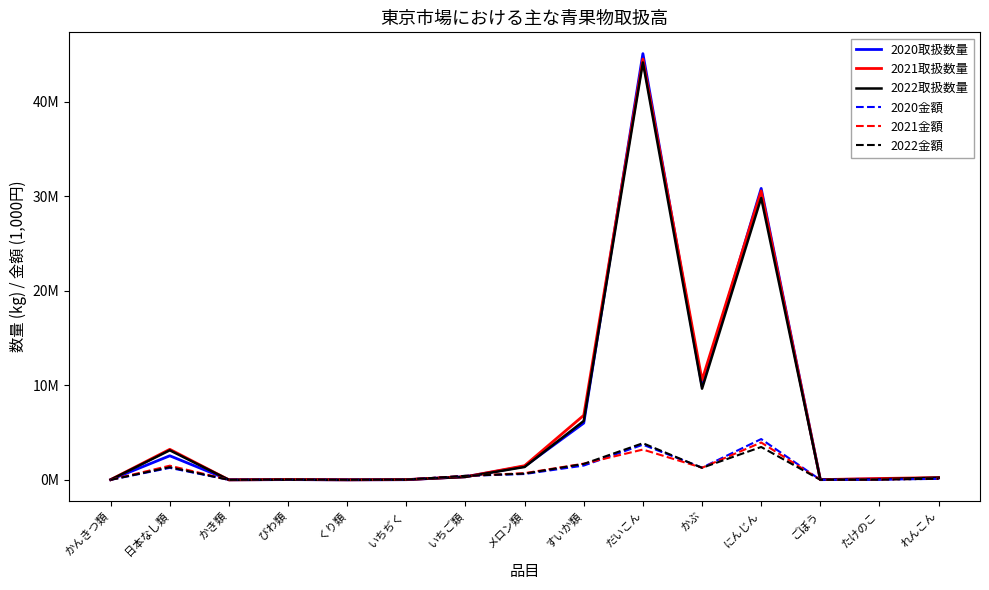

What value does the 2022金額 series have at メロン類, to the nearest 100?

660900